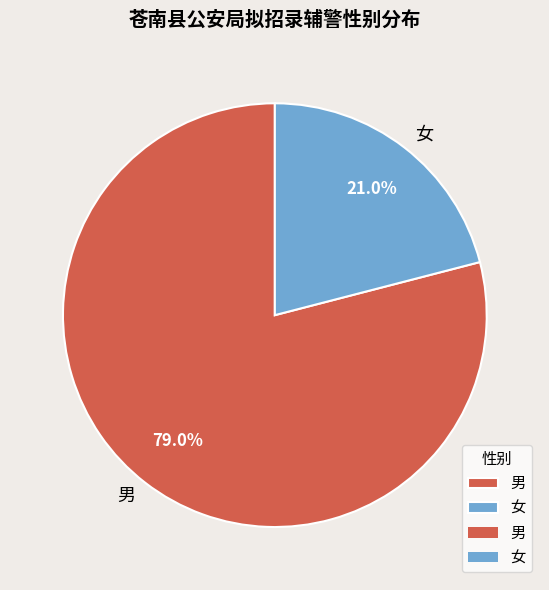

Rank the categories by value from lowest to highest.

女, 男